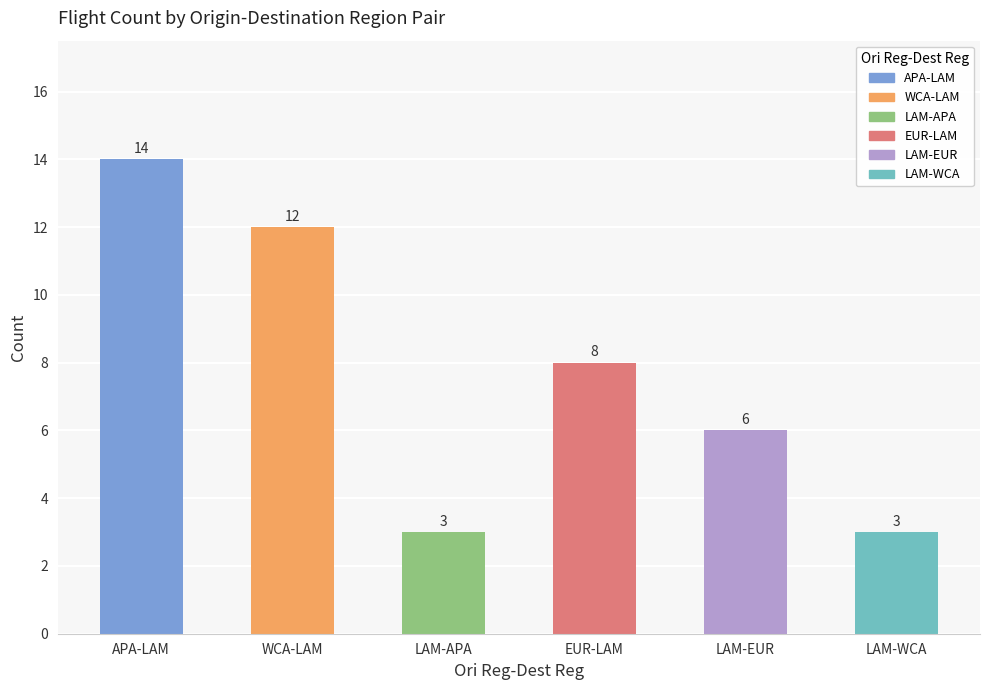

How many categories are shown in the chart?

6